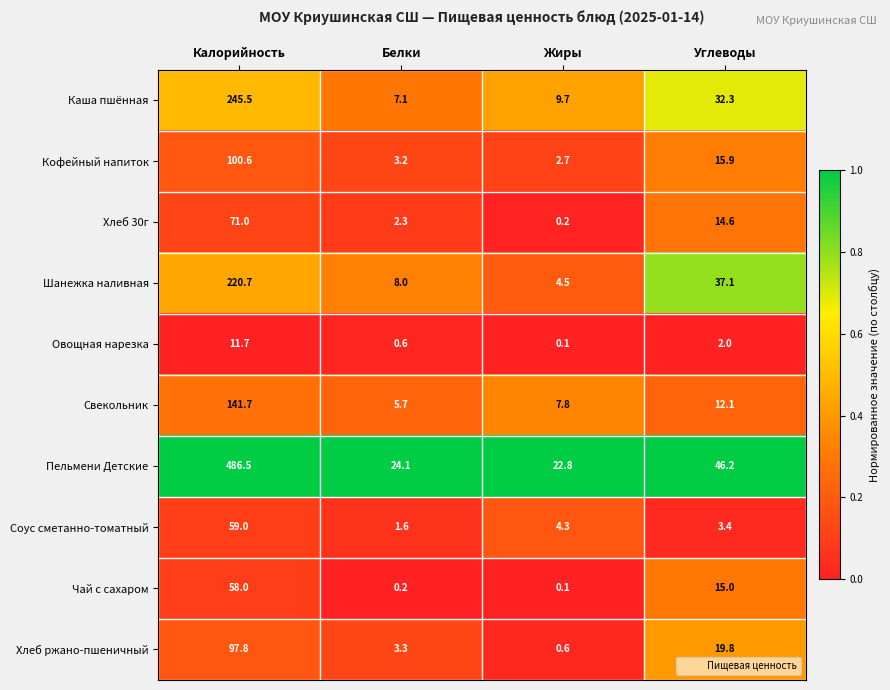

The value of Чай с сахаром at Жиры is 0.1. True or false?

True